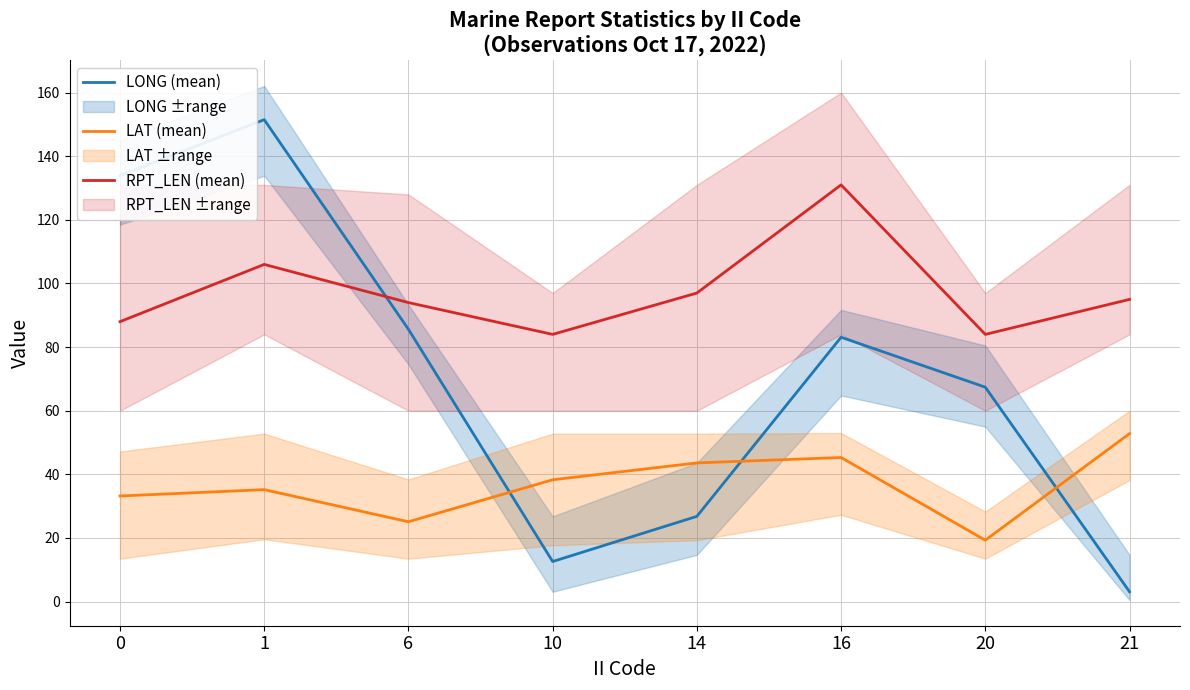

Which series has the widest spread of values?

LONG (mean)